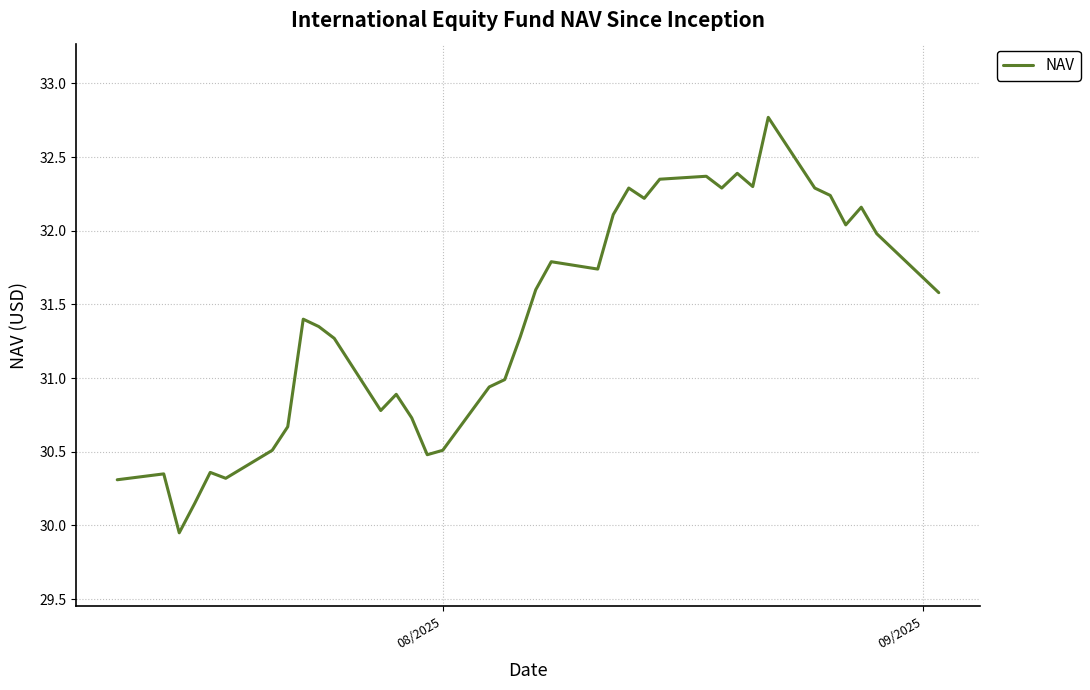

What is the maximum value shown in the chart?

32.8